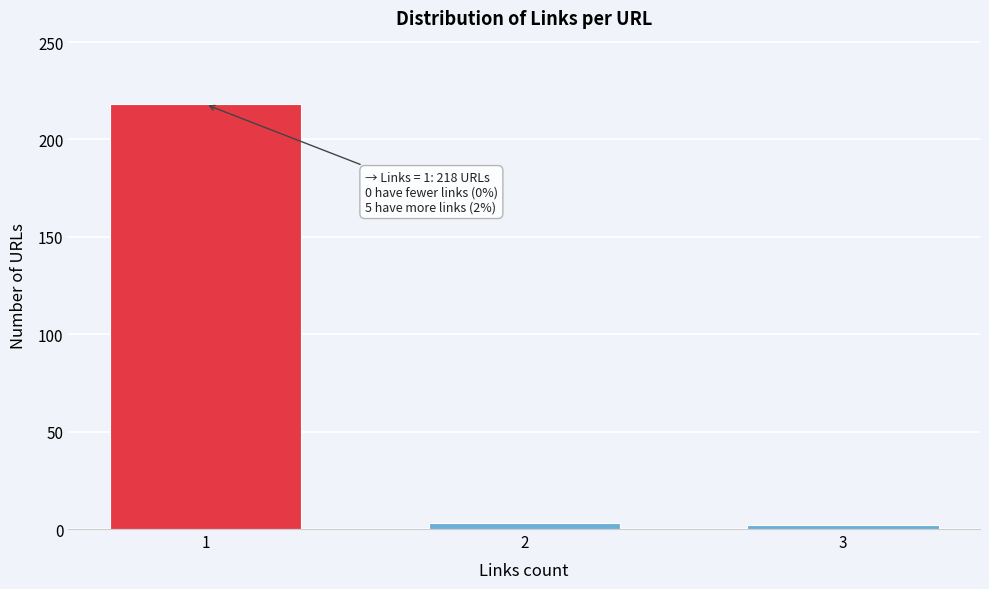

What is the maximum value shown in the chart?

218